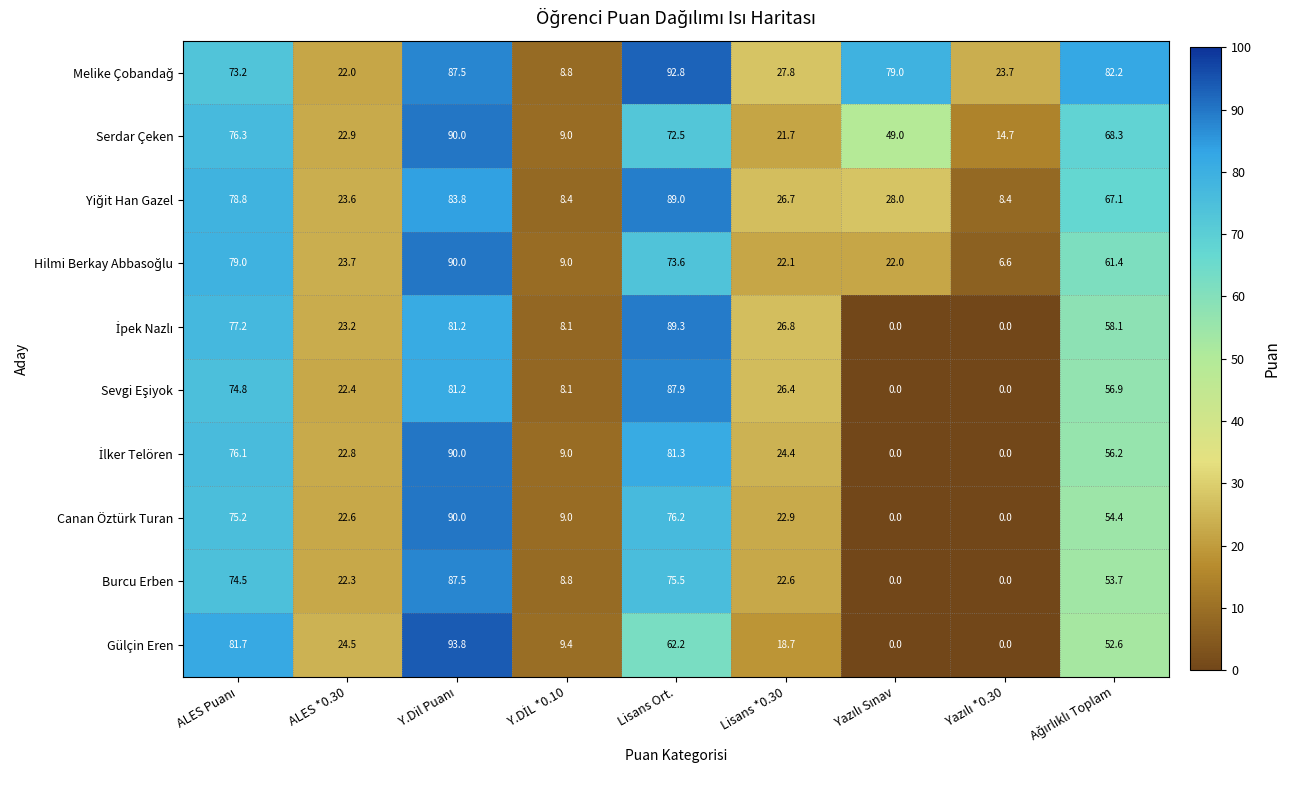

What is the greatest value displayed?

93.8